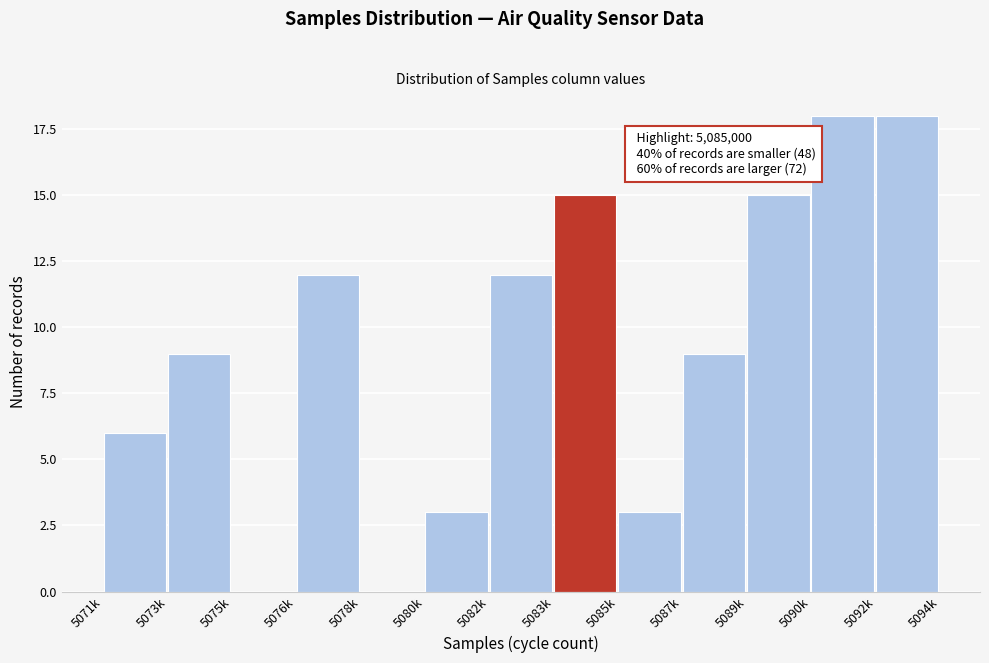

Reading left to right, what are all the values shown in this chart?

5071k=6	5073k=9	5075k=0	5076k=12	5078k=0	5080k=3	5082k=12	5083k=15	5085k=3	5087k=9	5089k=15	5090k=18	5092k=18